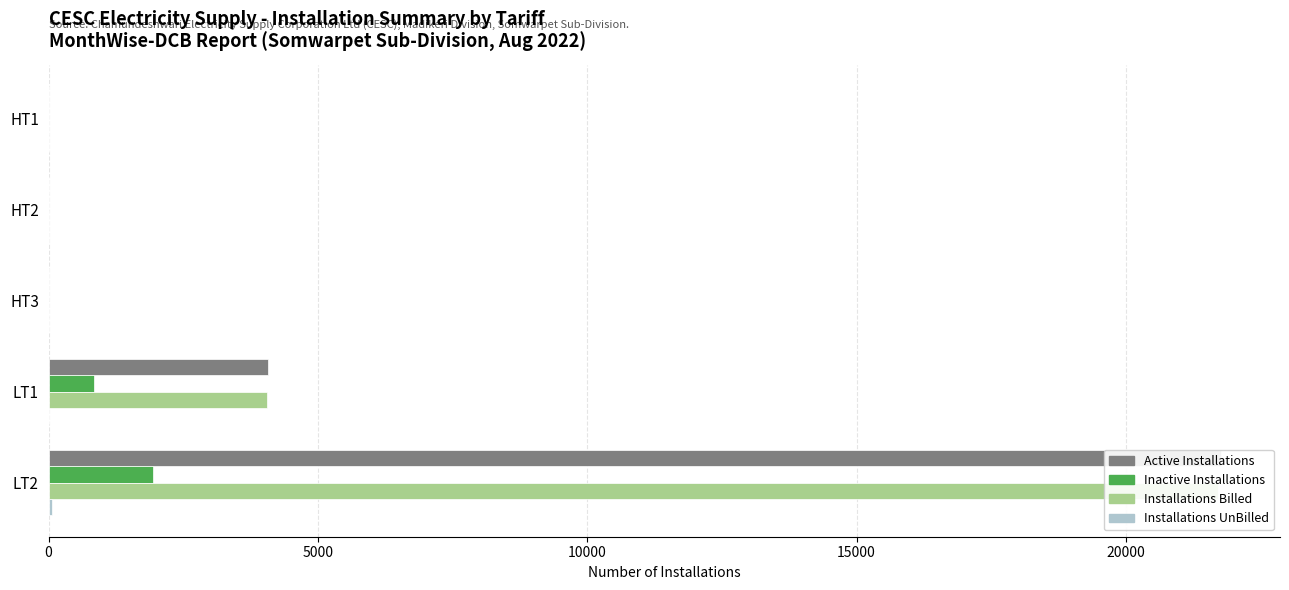

How many values in Inactive Installations are above zero?

2